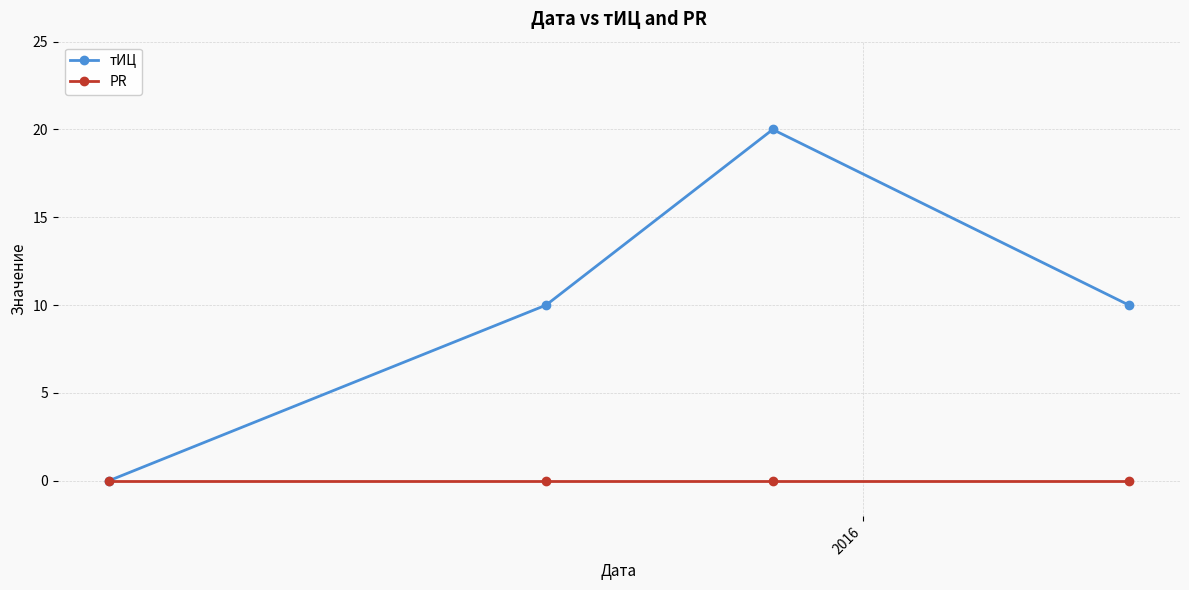

Reading left to right, transcribe all the data shown in this chart.

тИЦ: 0	10	20	10
PR: 0	0	0	0